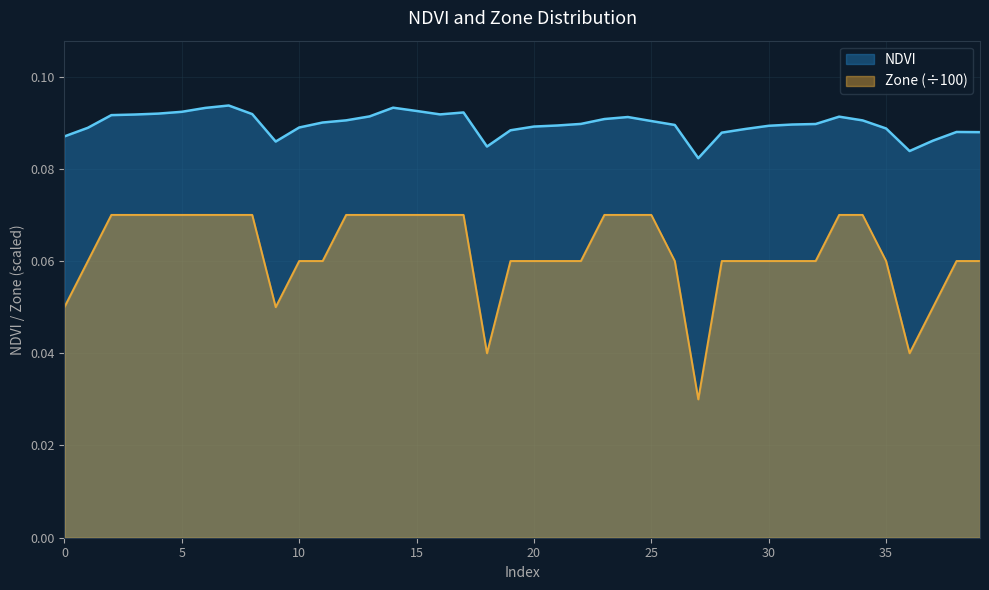

Which label corresponds to the largest value in the chart?

7